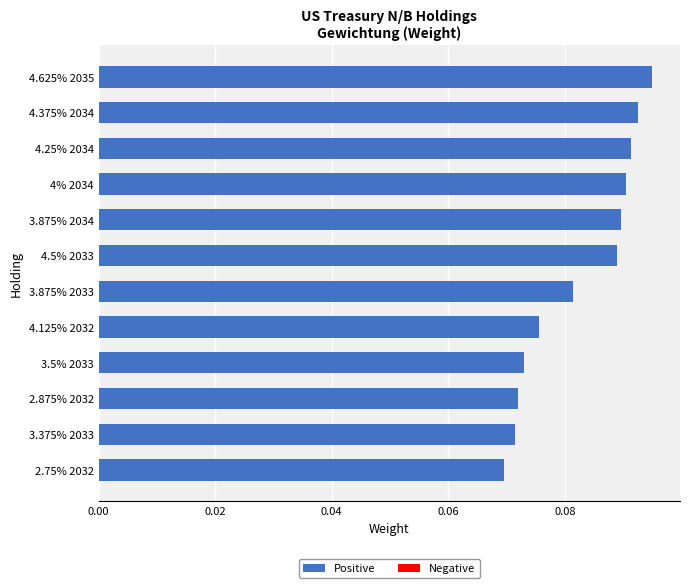

Which category has the highest value across all series?

4.625% 2035